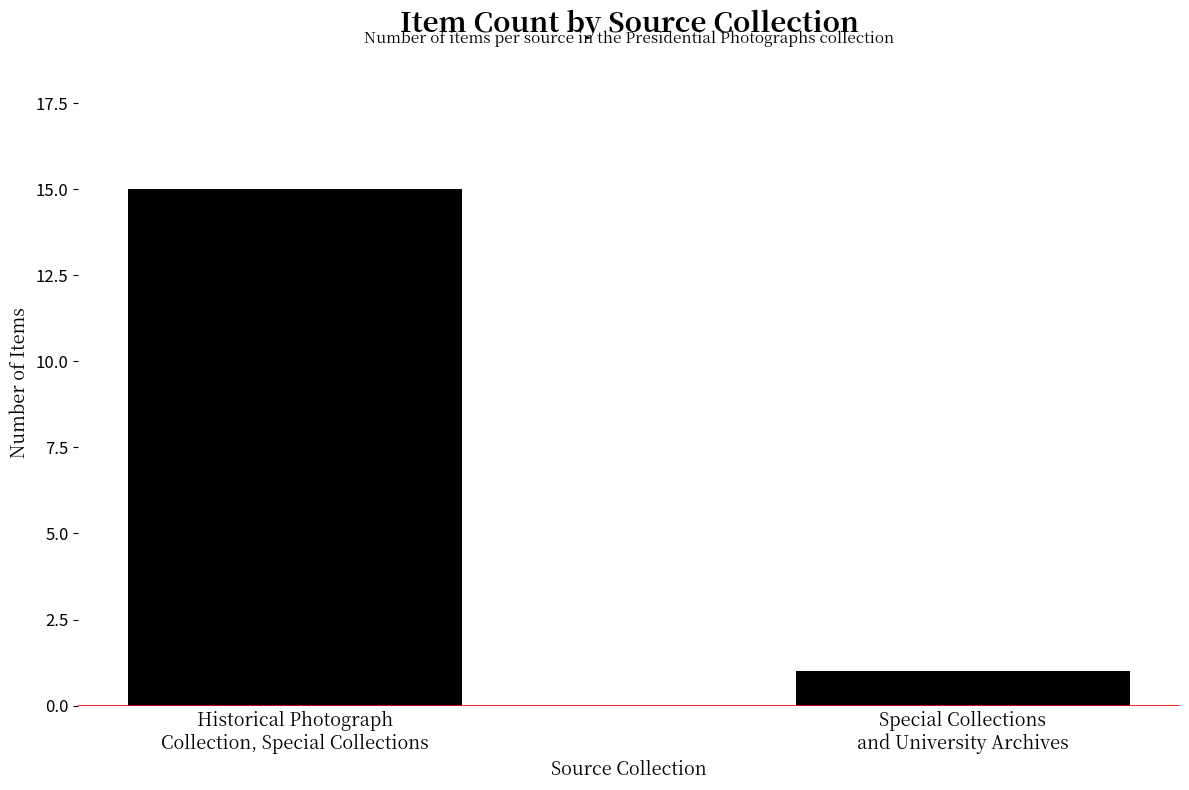

Approximately how many times larger is the value at Historical Photograph
Collection, Special Collections compared to Special Collections
and University Archives?

15.0